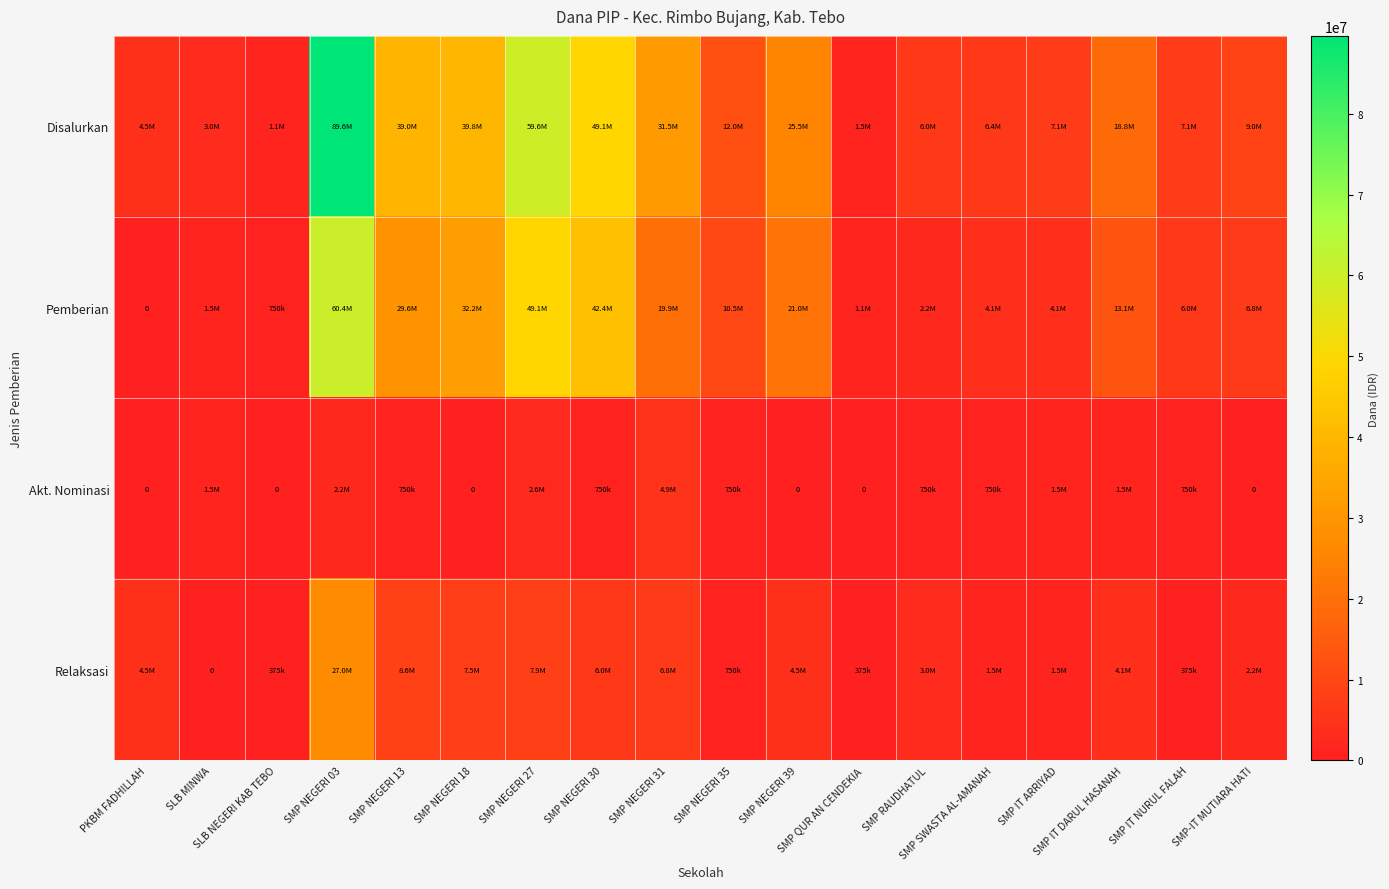

At which label does Relaksasi reach its peak?

SMP NEGERI 03